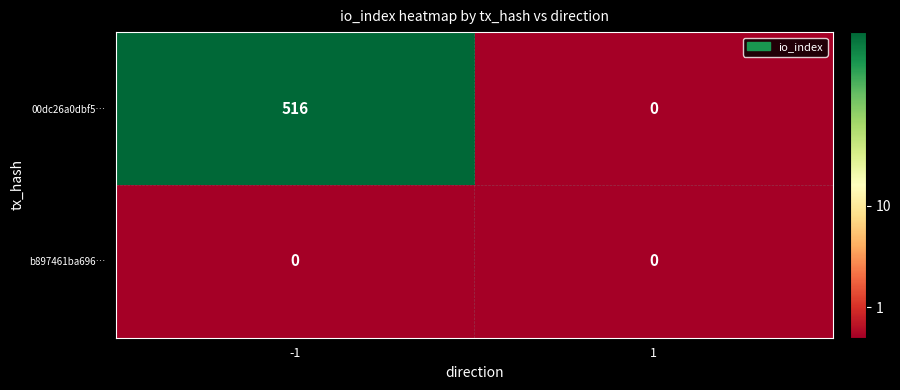

Which series has the largest total across all categories?

00dc26a0dbf5…